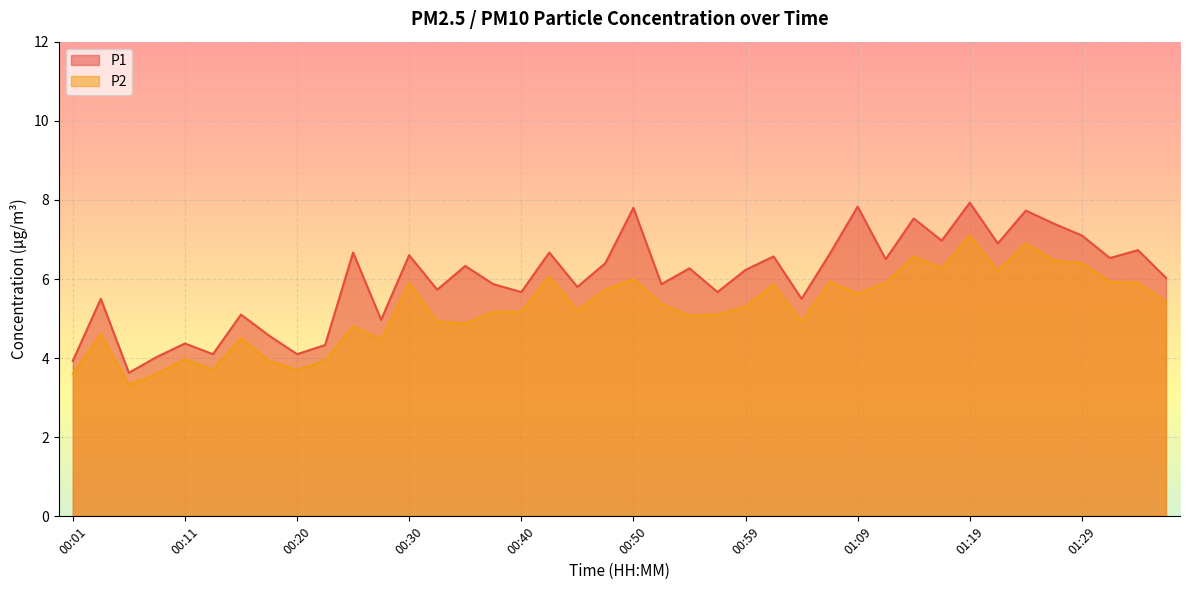

Rank the series by their maximum value, from highest to lowest.

P1, P2